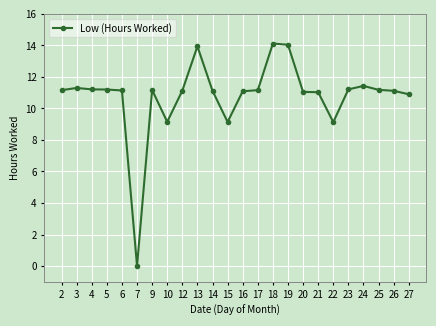

What is the sum of all values?

259.1